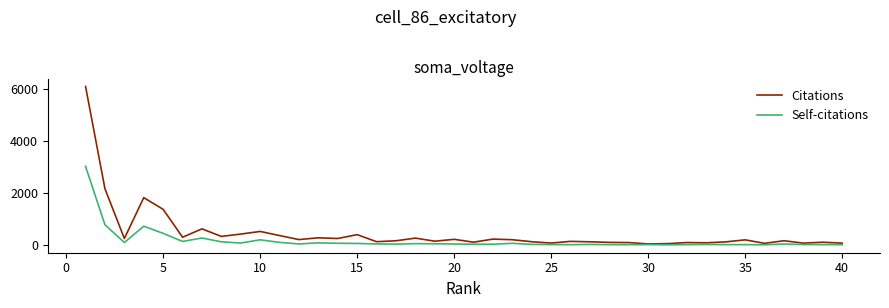

Which series has the largest total across all categories?

Citations